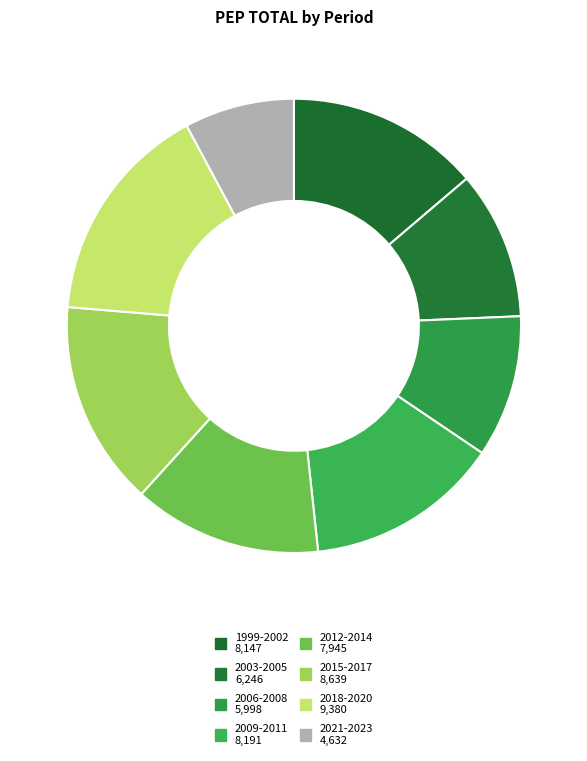

How many slices are in this pie chart?

8